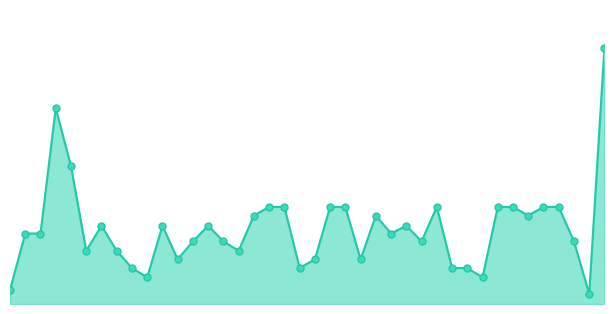

How many interior local valleys (lower than both neighbors) does the data have?

11